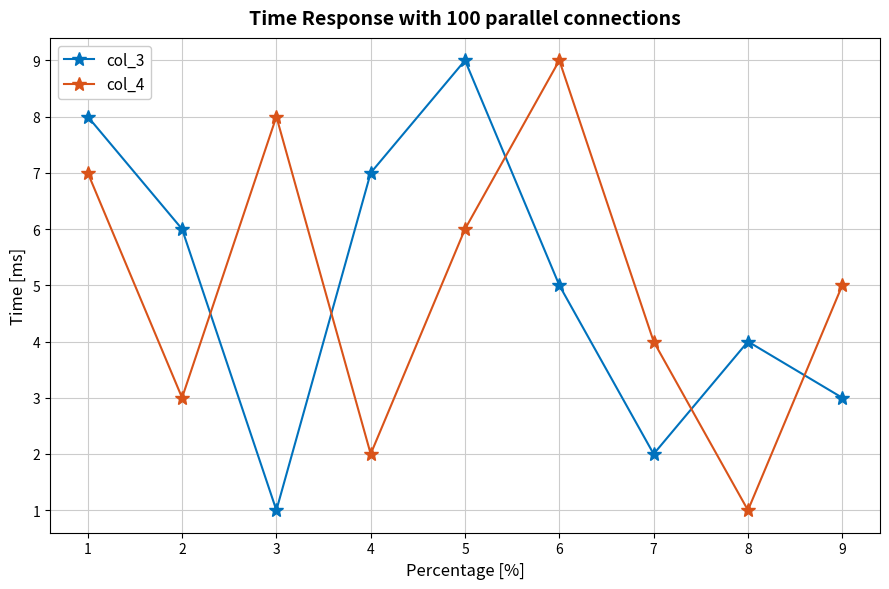

What is the sum of all col_4 values?

45